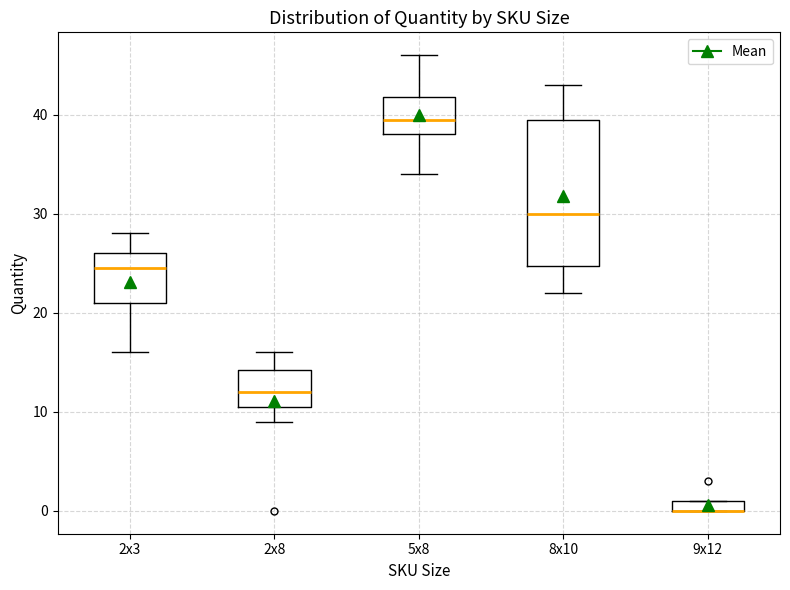

Which box is the tallest, from its lower edge to its upper edge?

8x10